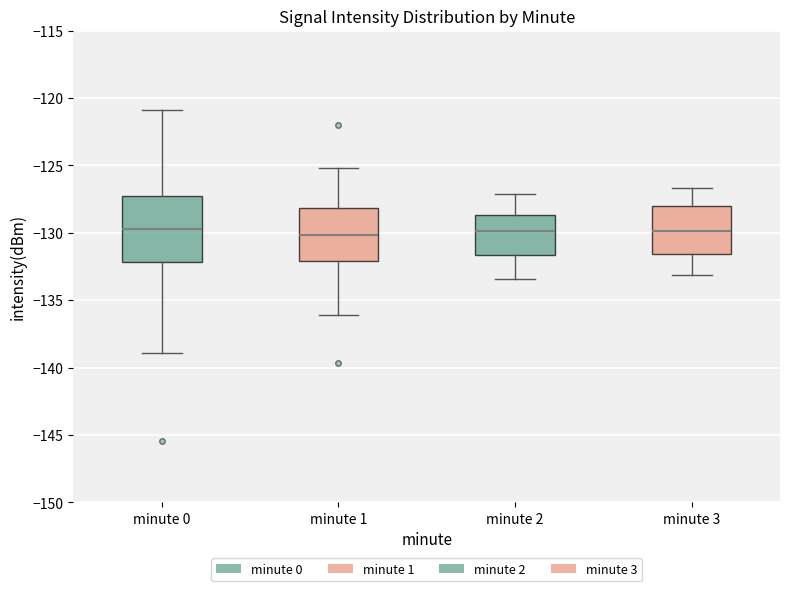

Reading left to right, read every box against the y-axis: the position of its median line, the range the box covers, and the ends of its whiskers. The values are not printed on the chart, so give them approximately, as read against the axis.

minute 0: median -129.5, box -132.0 to -127.5, whiskers -139.0 to -121.0
minute 1: median -130.0, box -132.0 to -128.0, whiskers -136.0 to -125.0
minute 2: median -130.0, box -131.5 to -128.5, whiskers -133.5 to -127.0
minute 3: median -130.0, box -131.5 to -128.0, whiskers -133.0 to -126.5